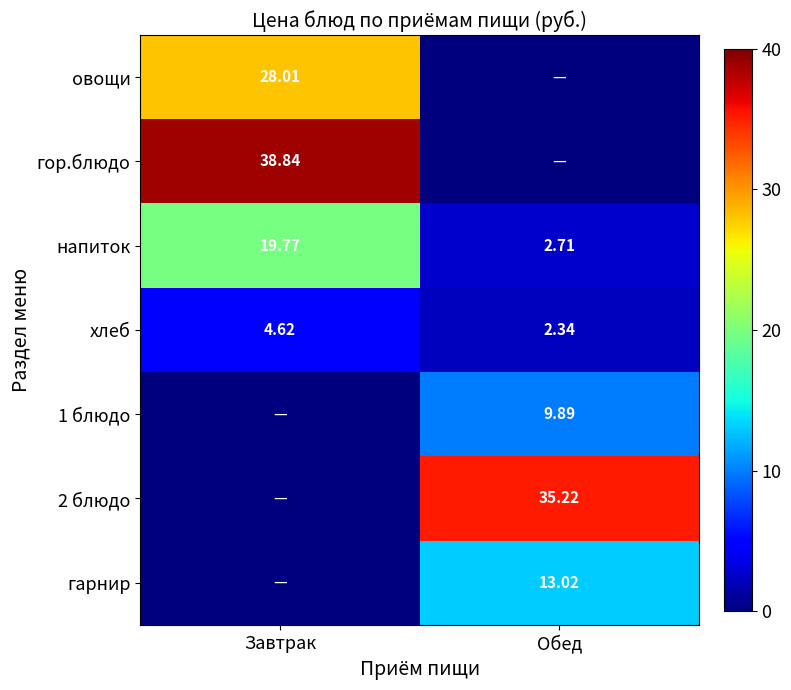

True or false: хлеб has a value of 3.7 at Обед.

False